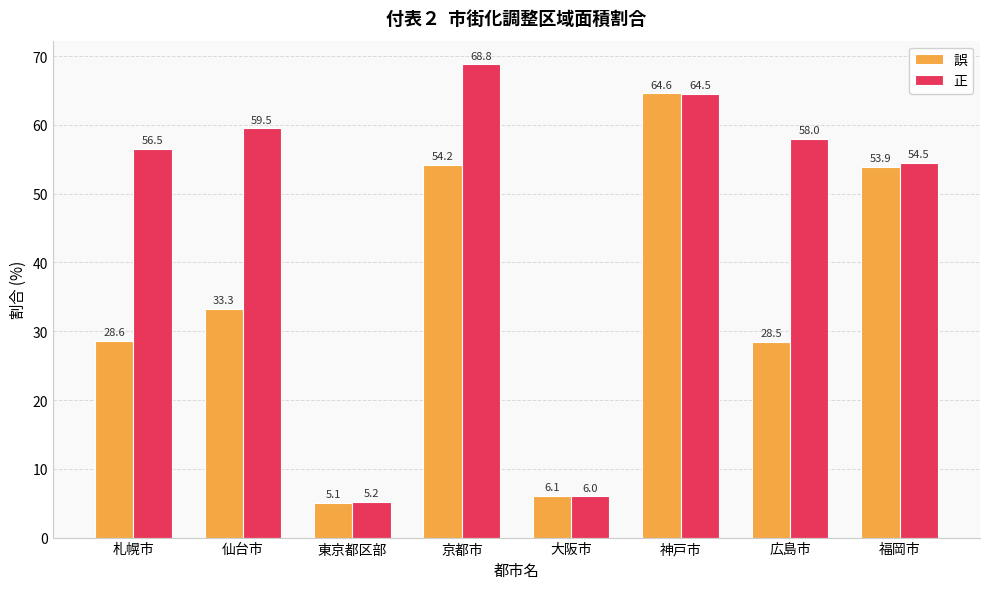

The 誤 series shows 25.0 at 京都市. True or false?

False